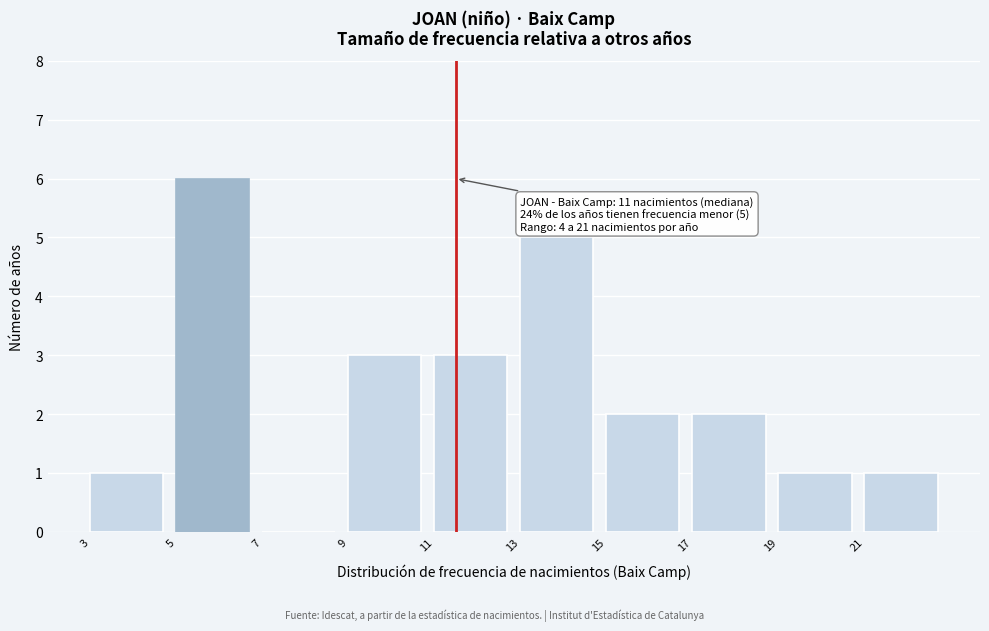

Which range on the x-axis has the tallest bar?

5 to 7